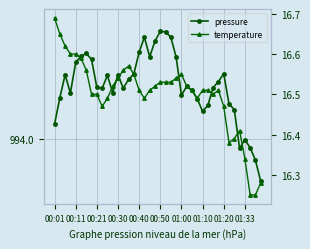

At which label is pressure closest to 994?

01:33